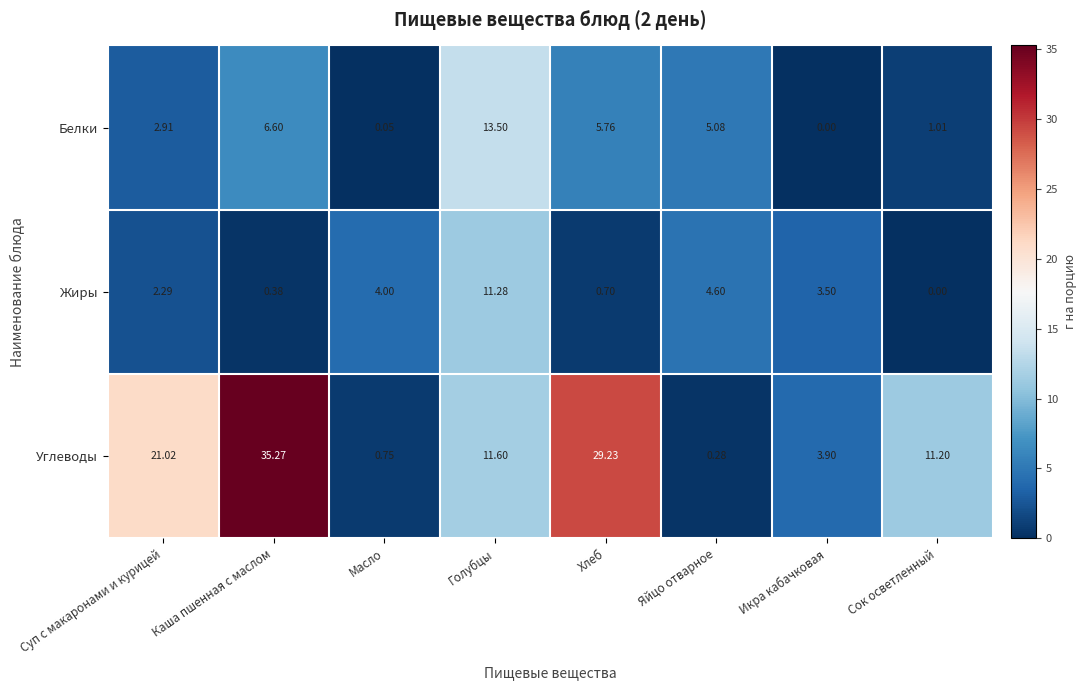

What is the greatest value displayed?

35.3